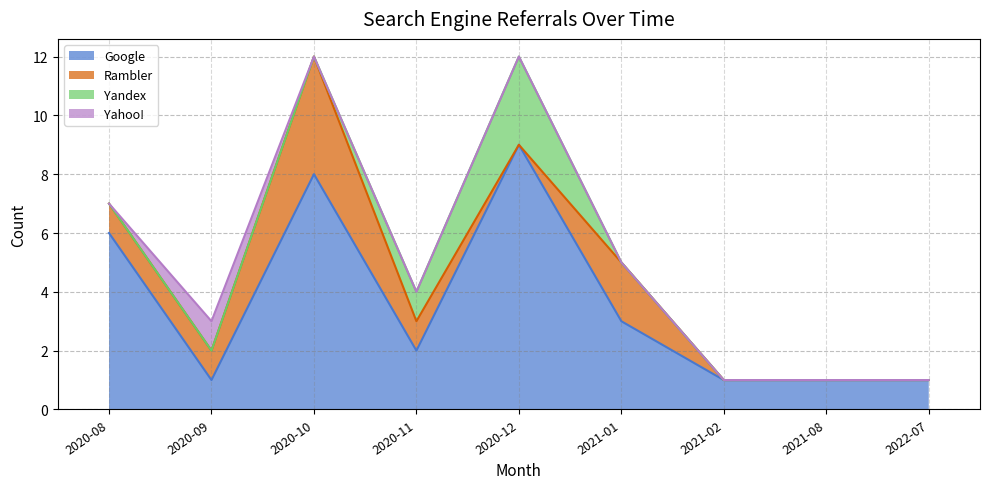

Where is the first local minimum for Google?

2020-09